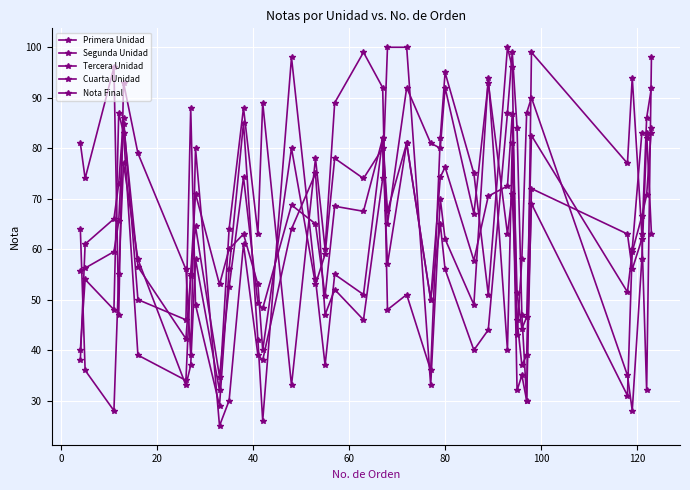

List the series in order of their peak value, highest first.

Primera Unidad, Cuarta Unidad, Segunda Unidad, Tercera Unidad, Nota Final